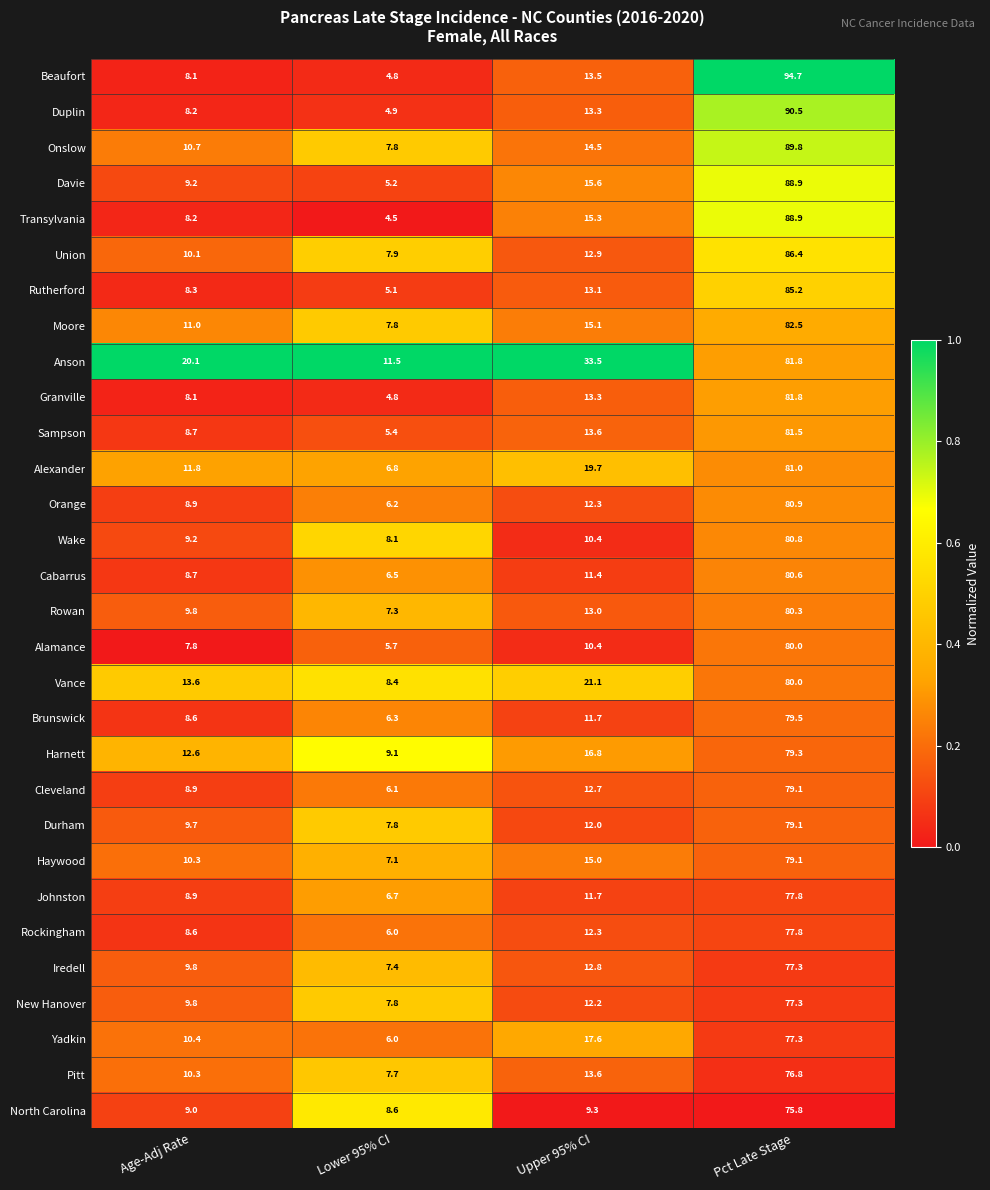

What is the spread (max minus min) of values at Age-Adj Rate?

12.3